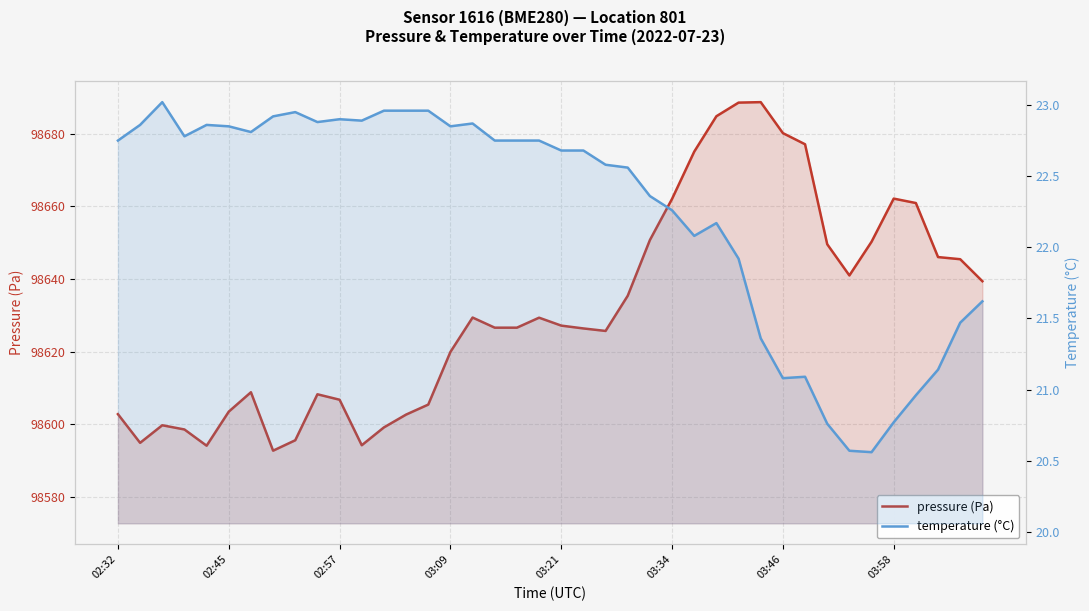

At which category is the sum across all series the highest?

28